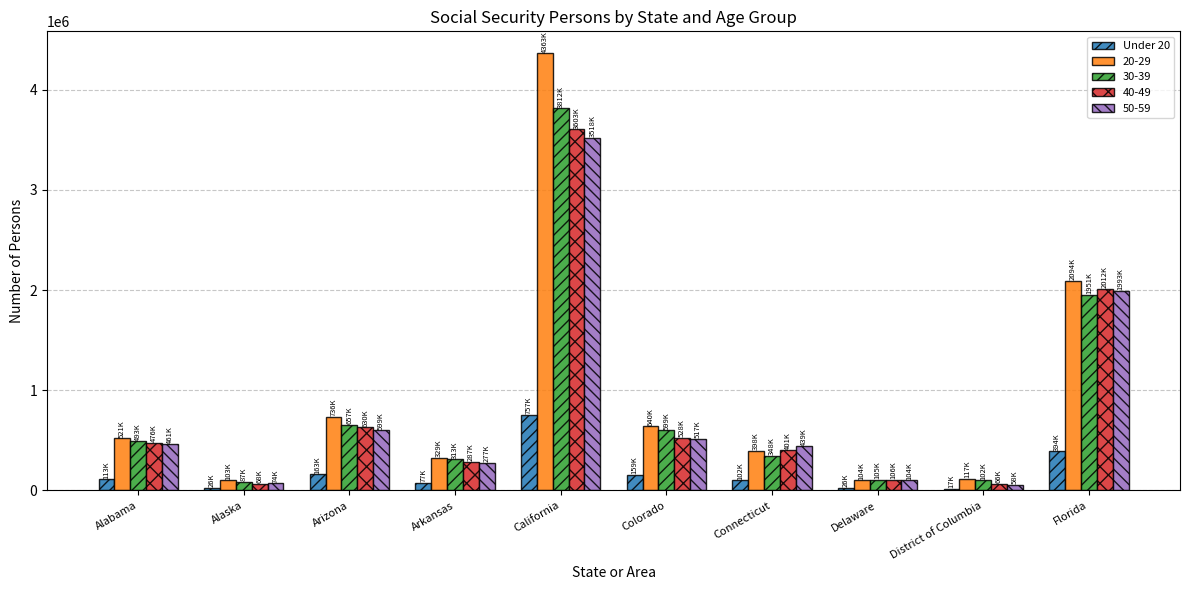

Which series has the widest spread of values?

20-29